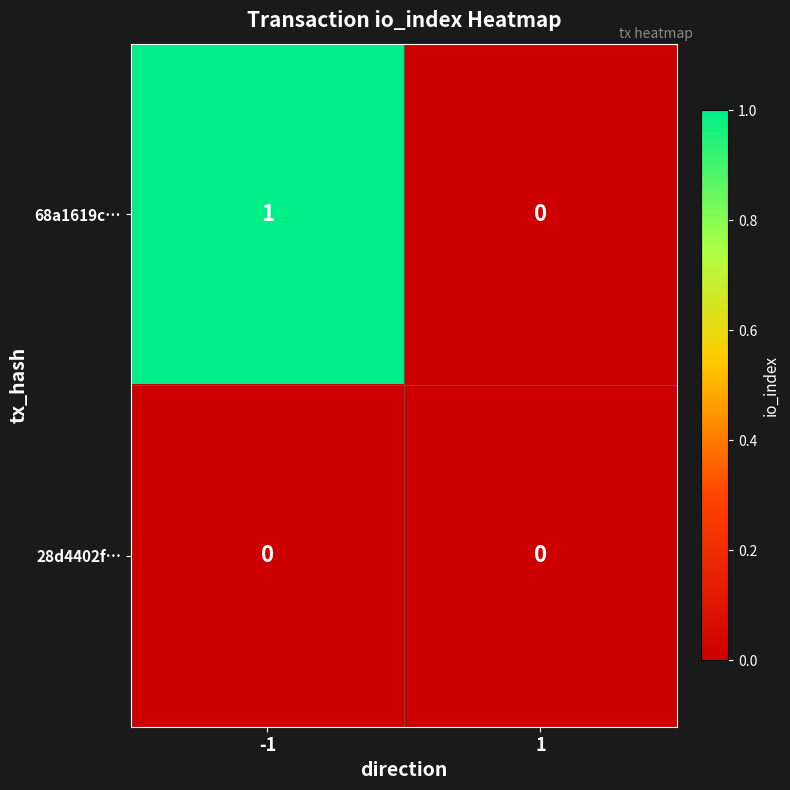

Rank the series by their maximum value, from highest to lowest.

68a1619c…, 28d4402f…